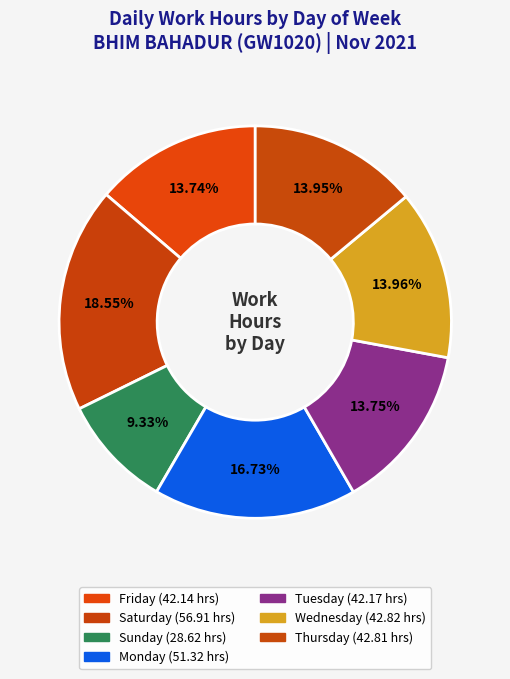

Is there a majority slice in this chart?

No